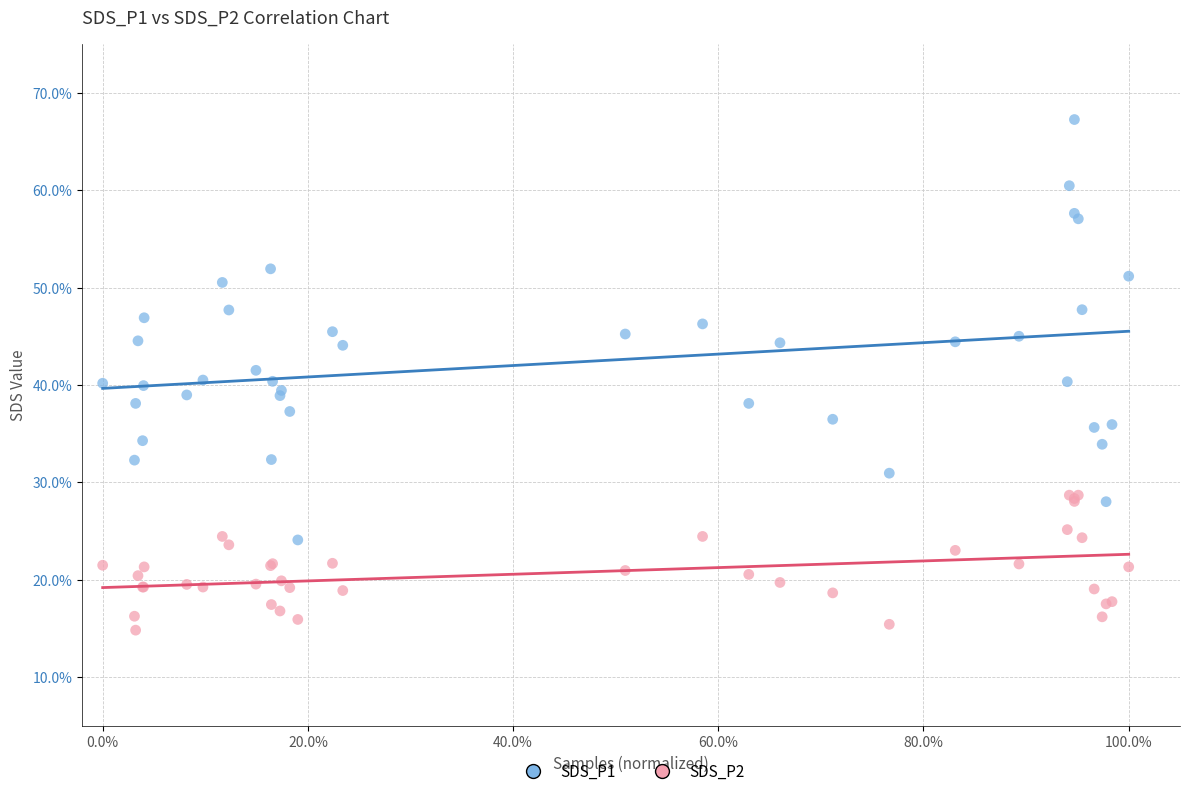

What is the X range (max minus min) for the scatter plot?

1.0